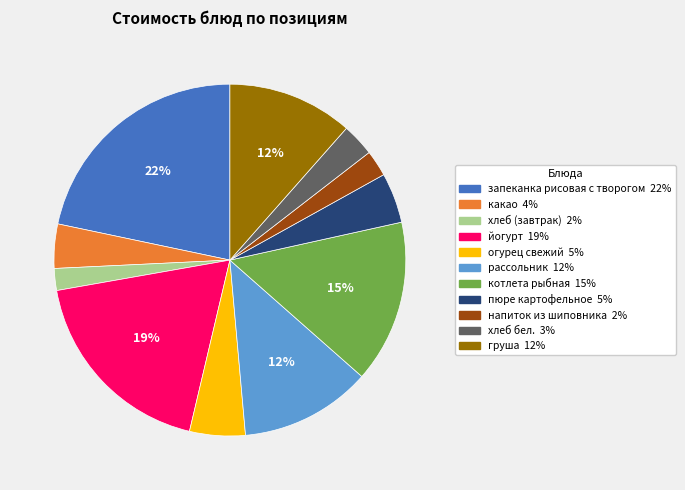

How many segments does this pie chart have?

11